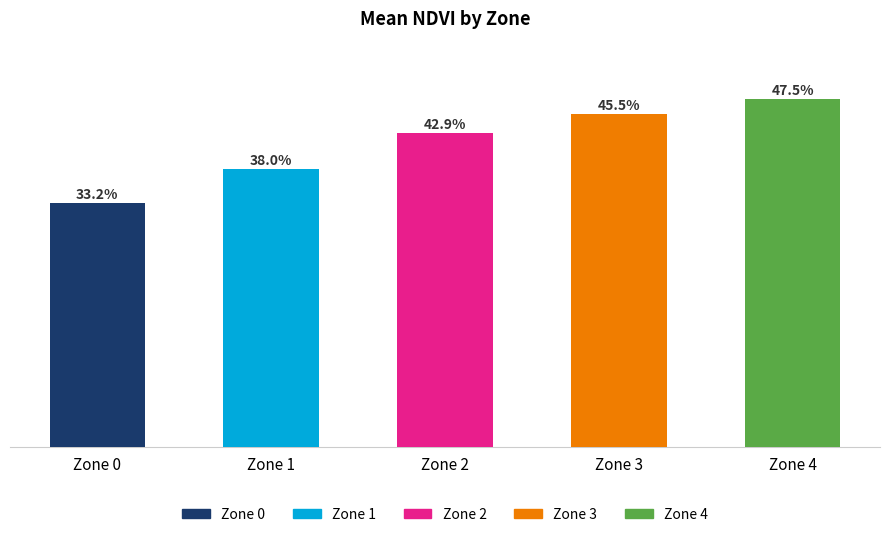

What is the value of the 1st bar from the left?

0.3